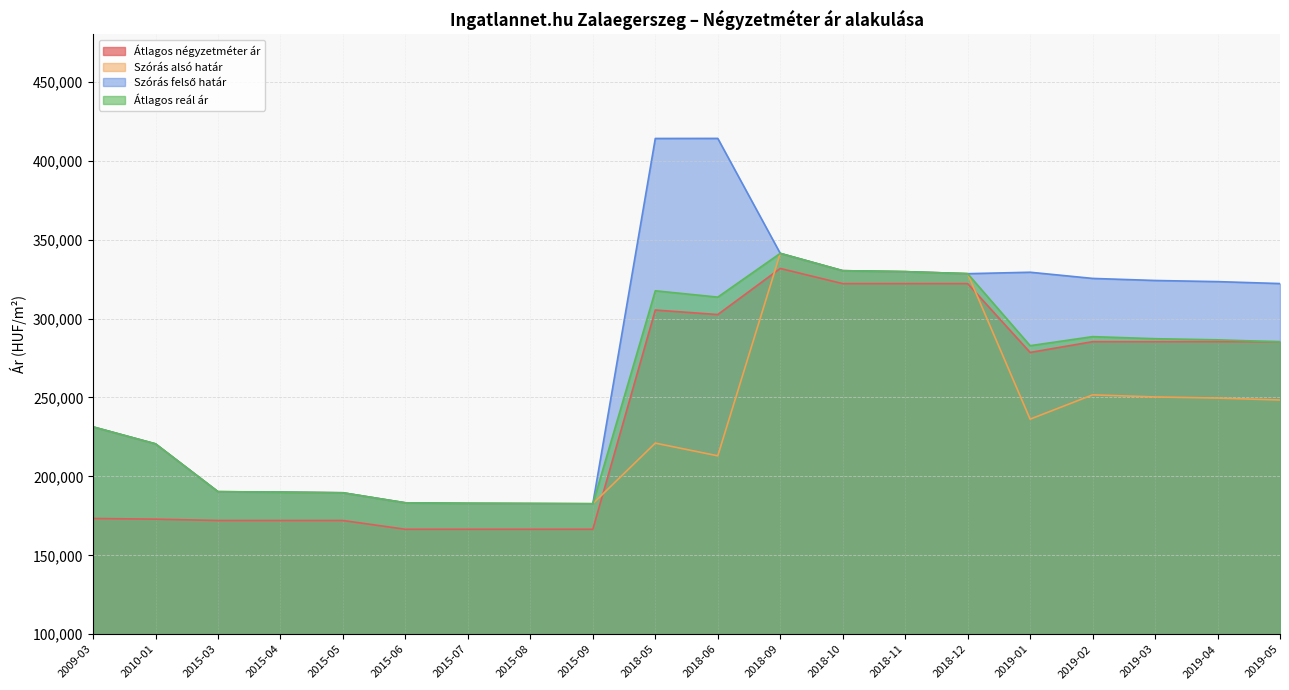

What are all the series names shown in the legend?

Átlagos négyzetméter ár, Szórás alsó határ, Szórás felső határ, Átlagos reál ár